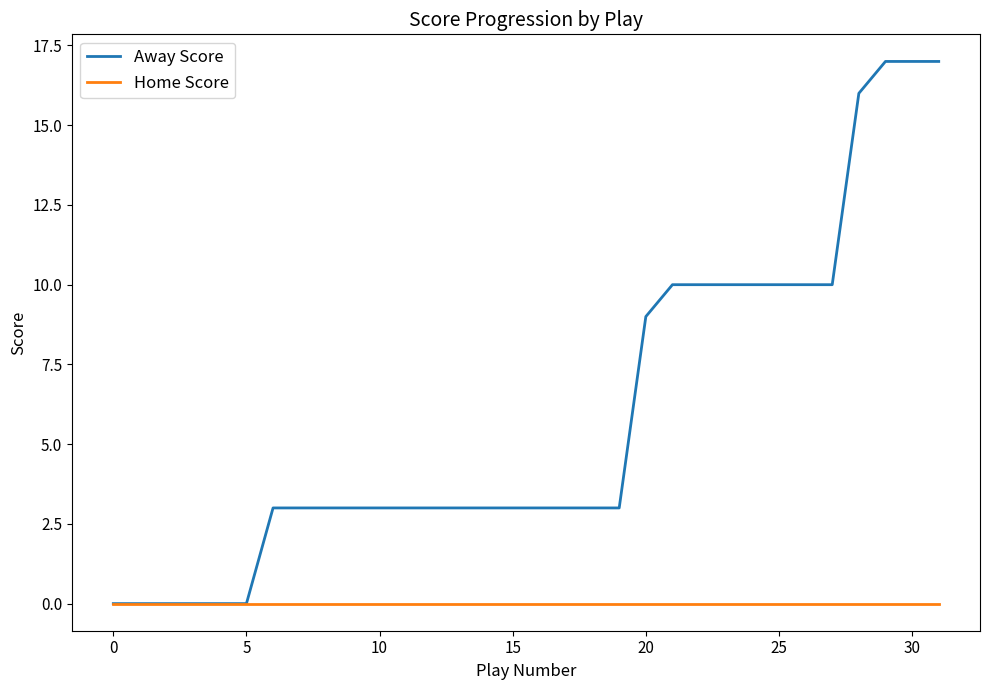

Does the chart have visible grid lines?

No